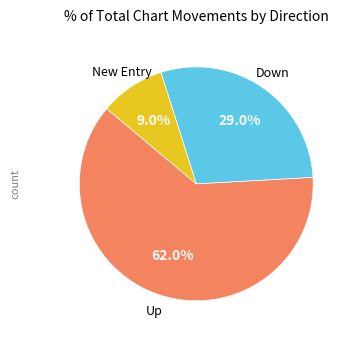

How many slices are in this pie chart?

3